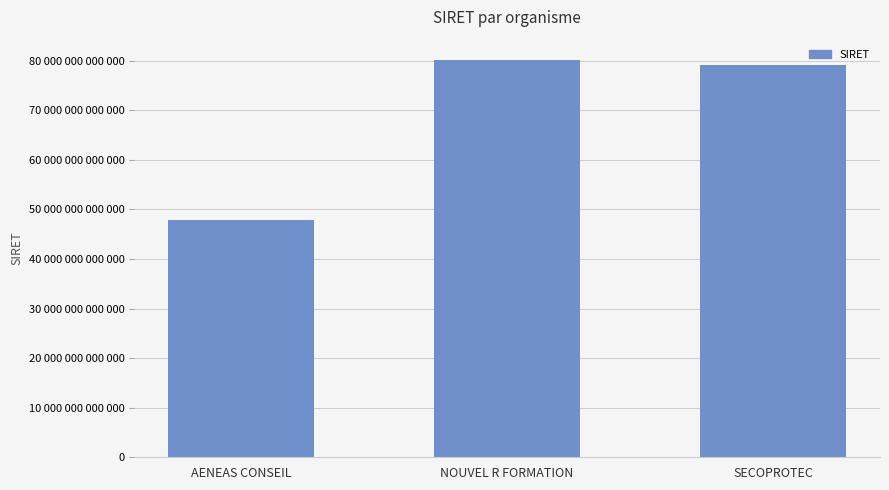

Reading left to right, extract all data points from this chart.

47961918100049	80254529300028	79087357400020